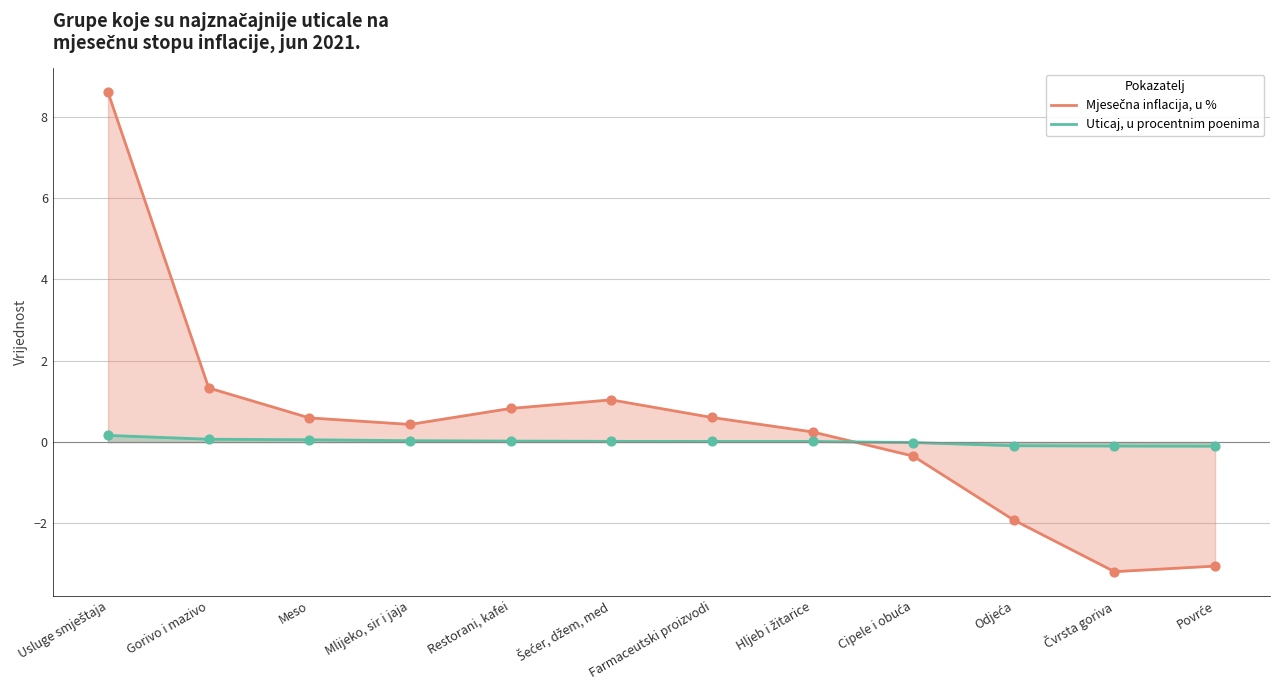

At which category is the sum across all series the highest?

Usluge smještaja